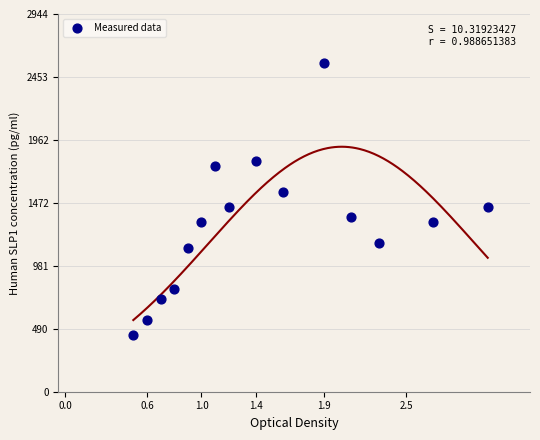

What is the range of Y values (max minus min)?

2120